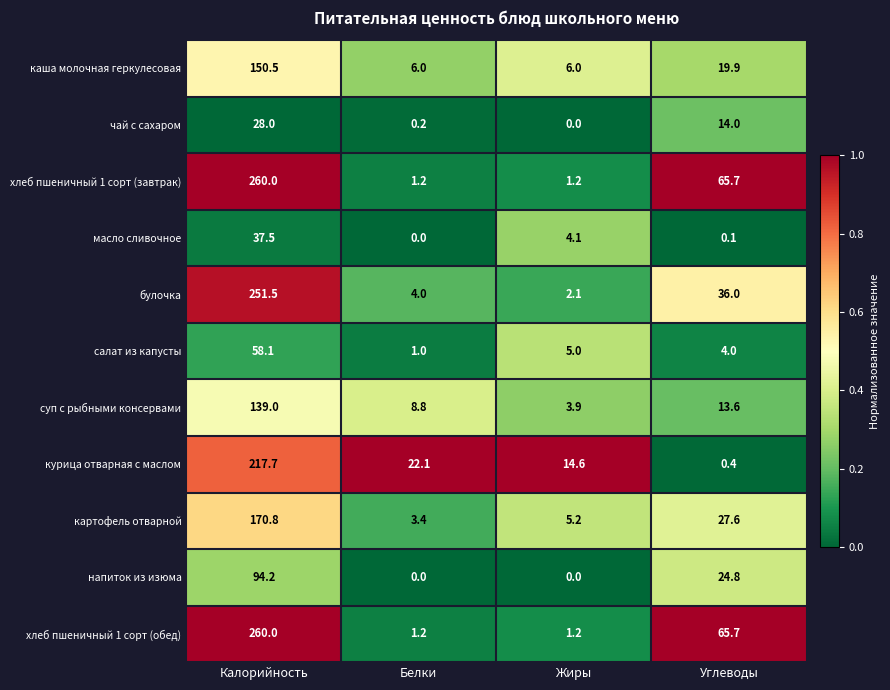

Between Белки and Жиры, which series saw the biggest shift?

курица отварная с маслом